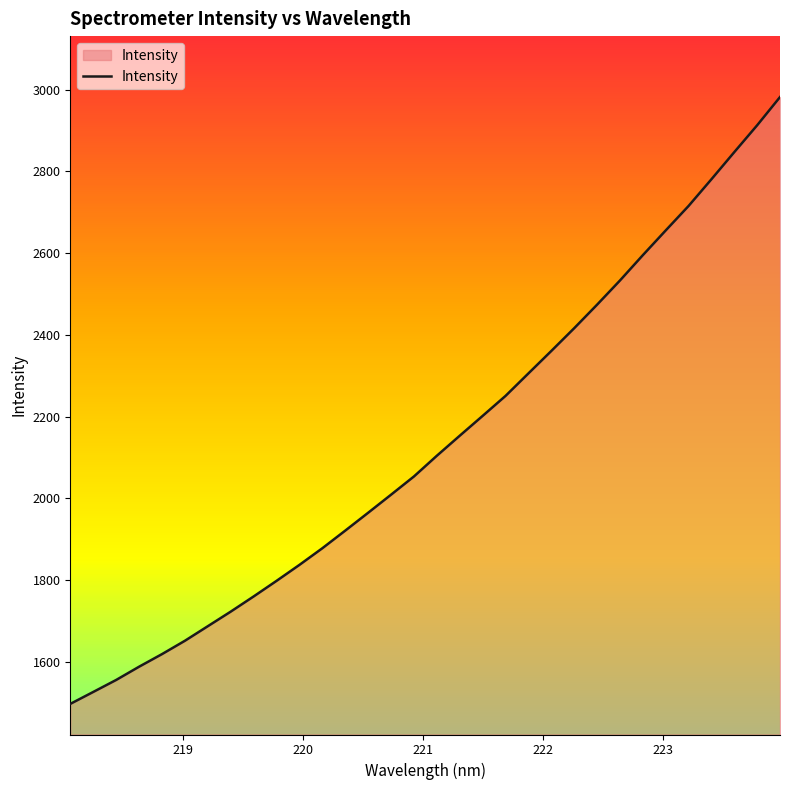

What is the sum of all values?

68359.5